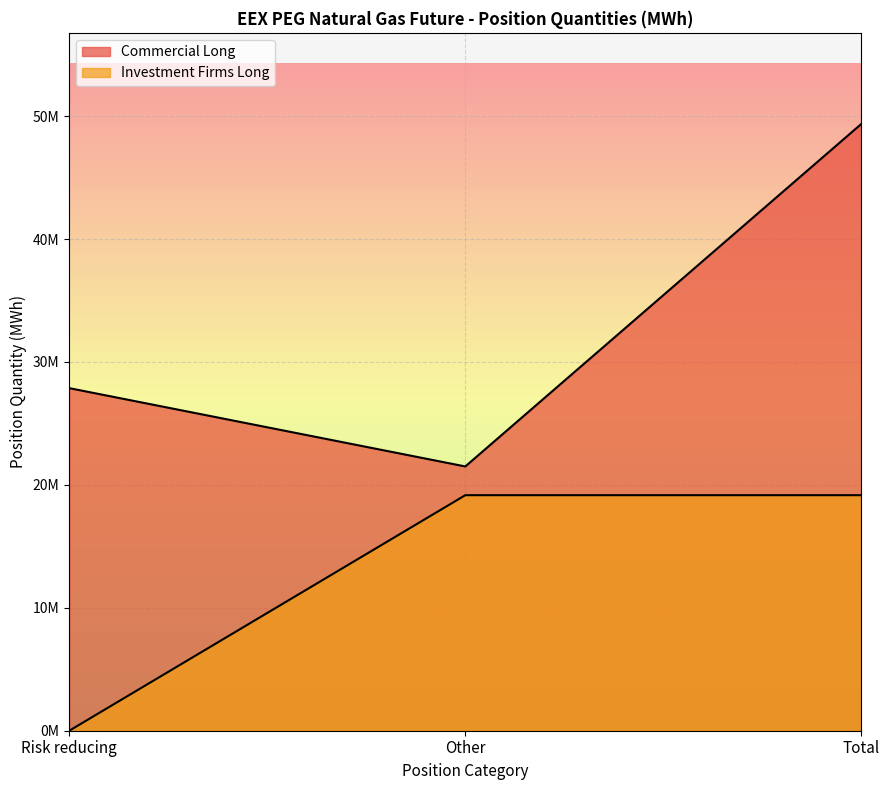

Reading left to right, extract all data points from this chart.

Commercial Long: 27868116	21497423	49365539
Investment Firms Long: 0	19160479	19160479